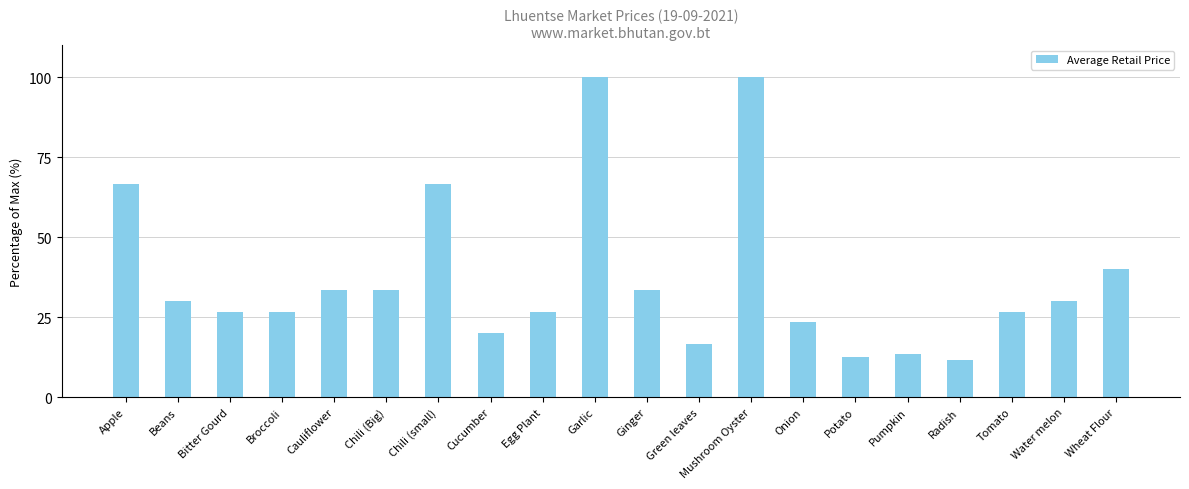

What is the label of the 11th bar from the right?

Garlic